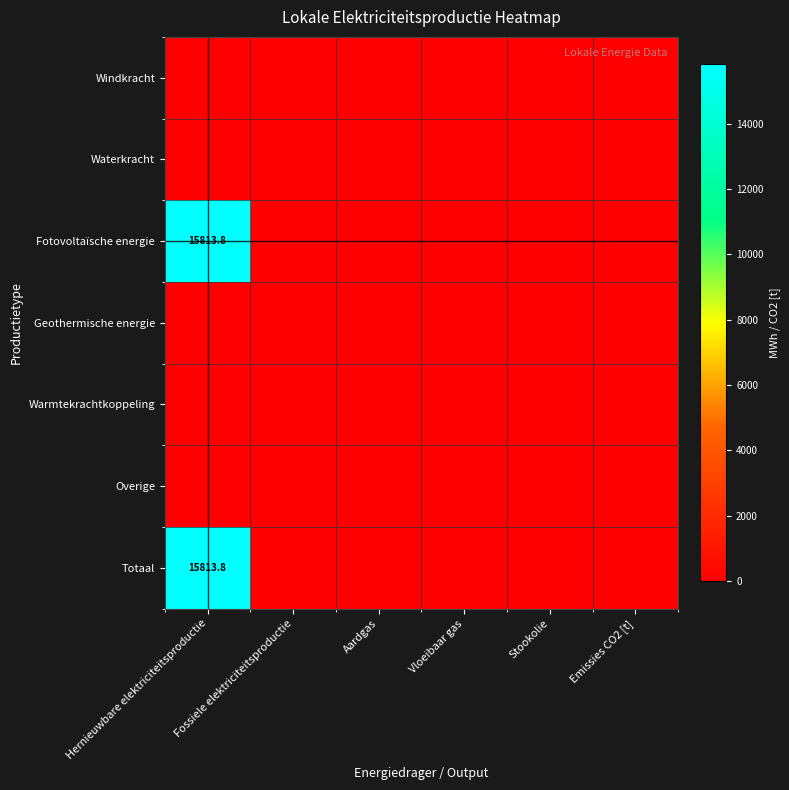

The value of Totaal at Aardgas is 0.0. True or false?

True